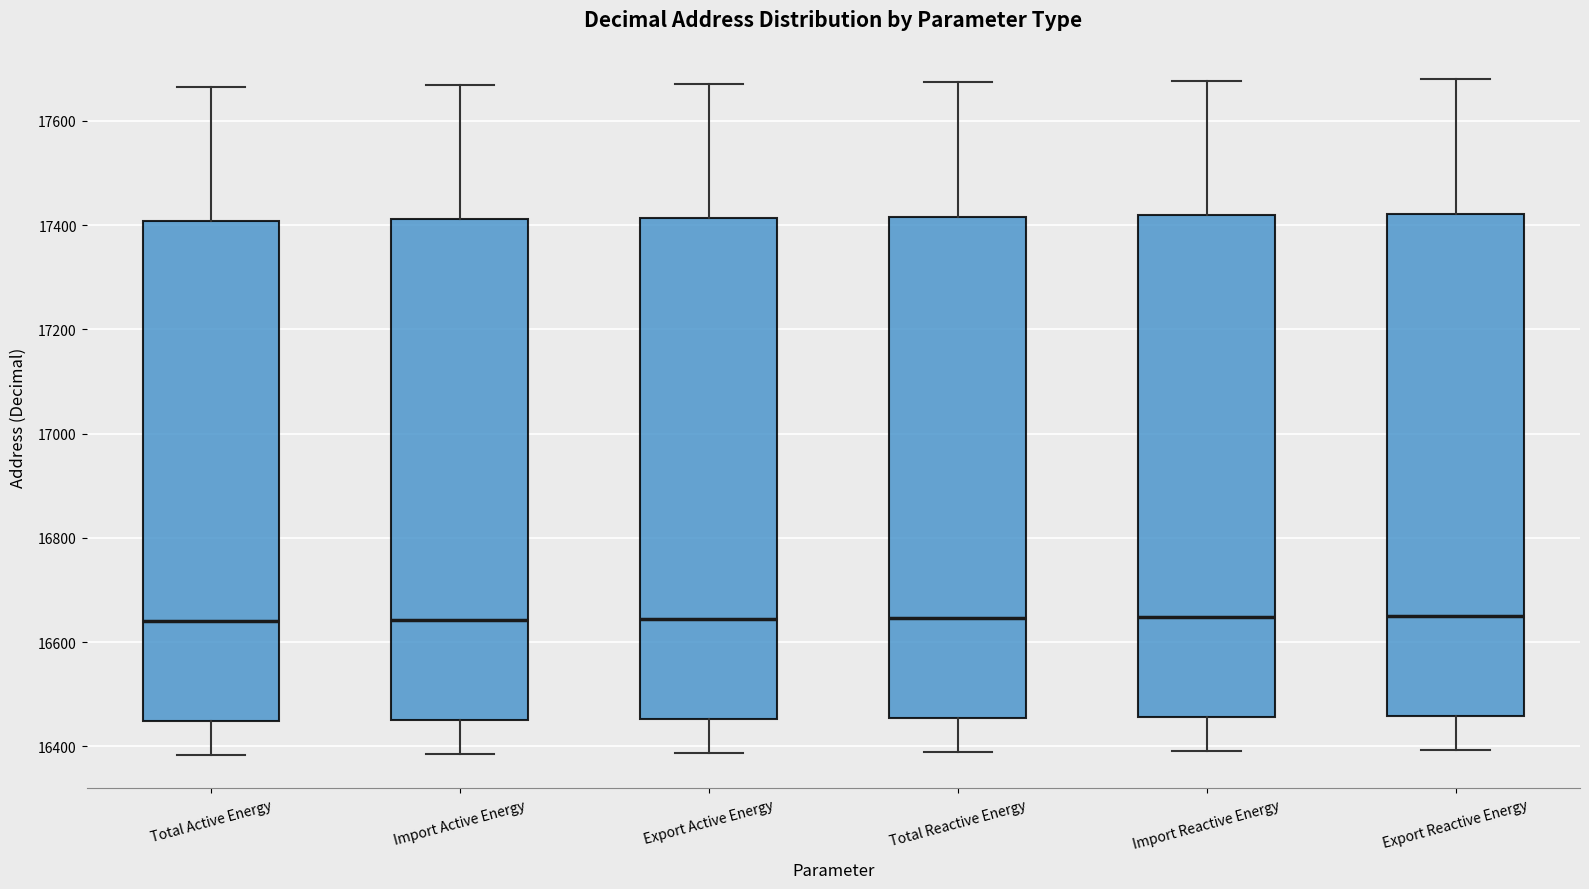

Reading left to right, transcribe this box plot: for each box, give where its median line is, the range the box spans, and where its two whiskers end, as read against the y-axis. The values are not printed on the chart, so give them approximately, as read against the axis.

Total Active Energy: median 16640, box 16440 to 17400, whiskers 16380 to 17660
Import Active Energy: median 16640, box 16460 to 17420, whiskers 16380 to 17660
Export Active Energy: median 16640, box 16460 to 17420, whiskers 16380 to 17680
Total Reactive Energy: median 16640, box 16460 to 17420, whiskers 16400 to 17680
Import Reactive Energy: median 16640, box 16460 to 17420, whiskers 16400 to 17680
Export Reactive Energy: median 16660, box 16460 to 17420, whiskers 16400 to 17680